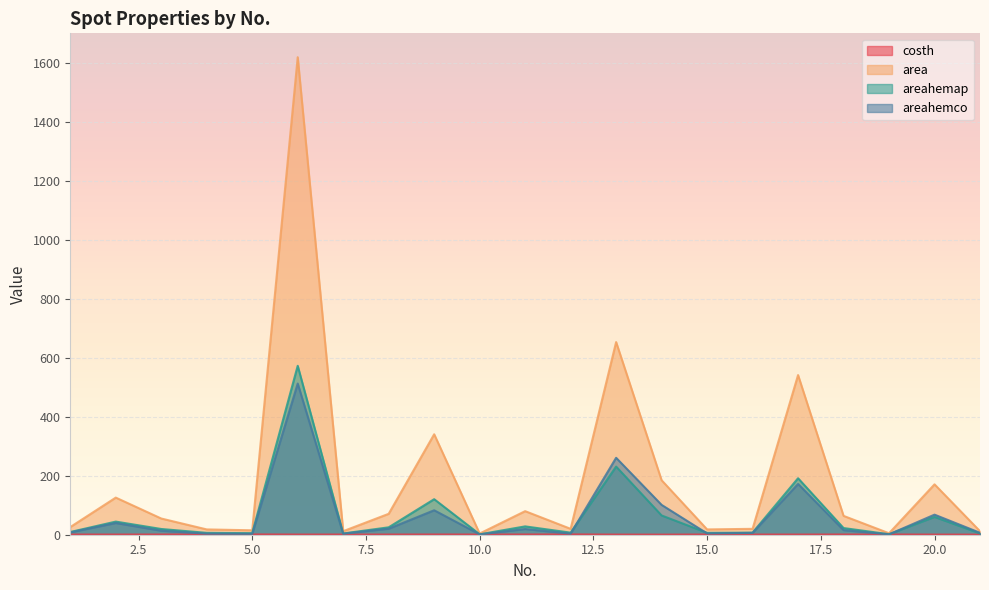

How many data points does each series have?

21